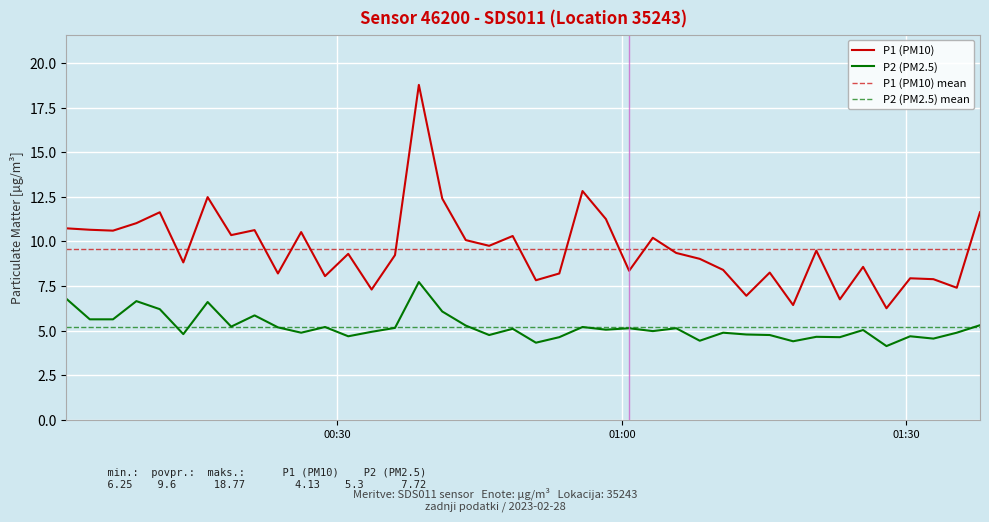

Which series has the largest total across all categories?

P1 (PM10)